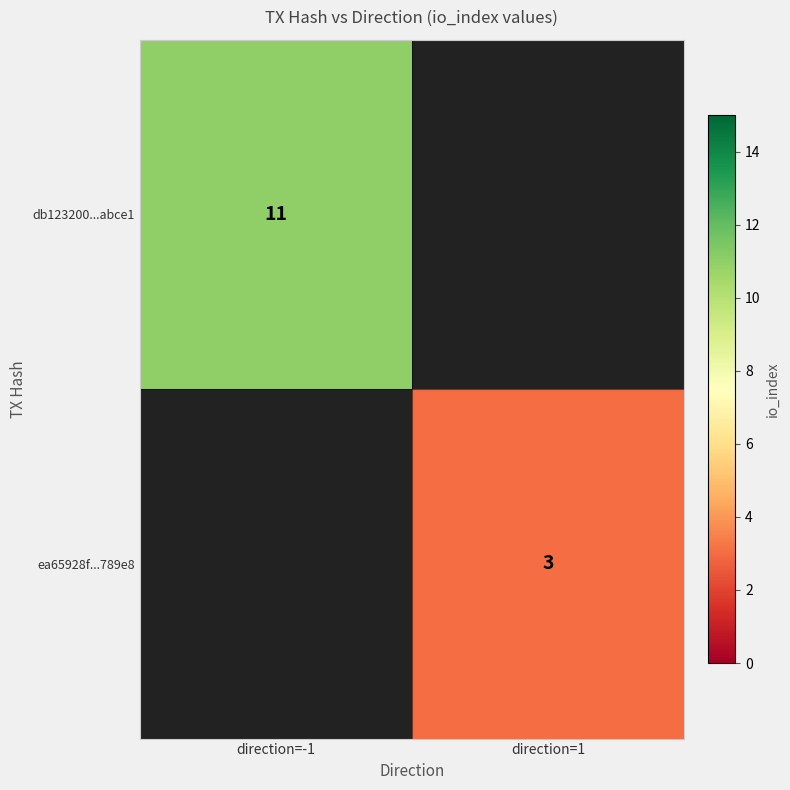

Which category has the lowest value across all series?

direction=1